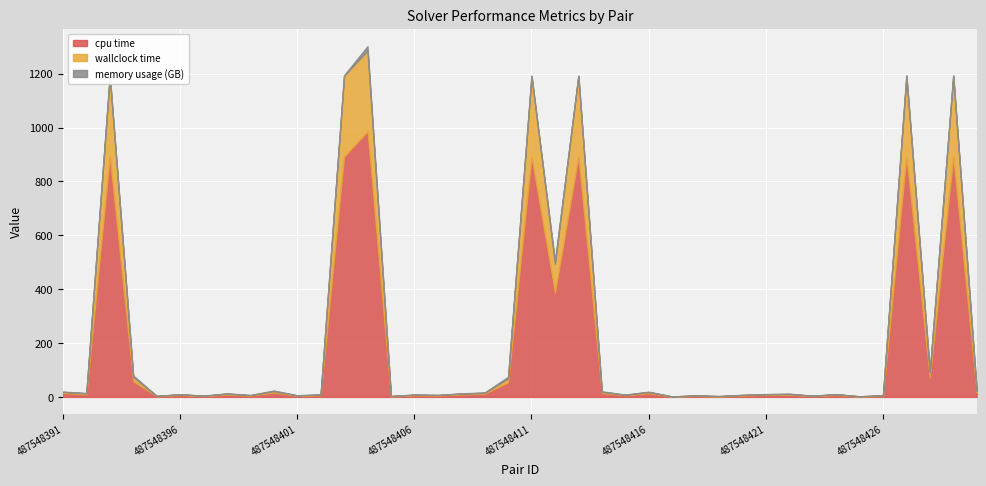

True or false: memory usage (GB) has a value of 0.4 at 487548425.

True